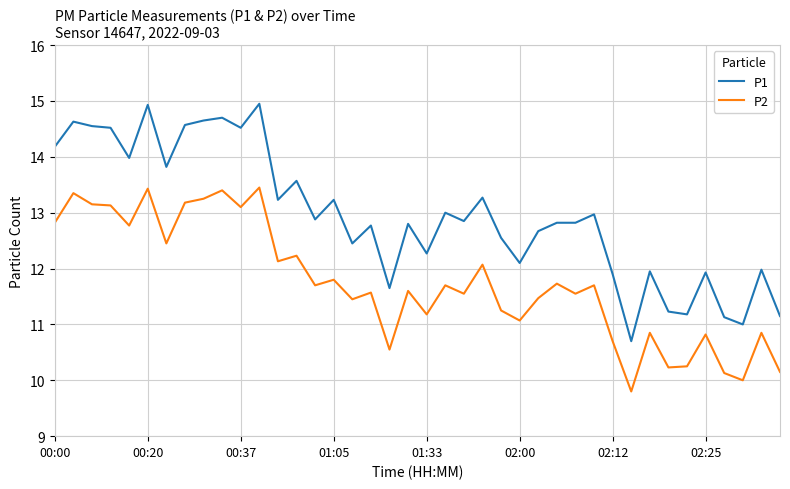

Which series has the largest range (max minus min)?

P1